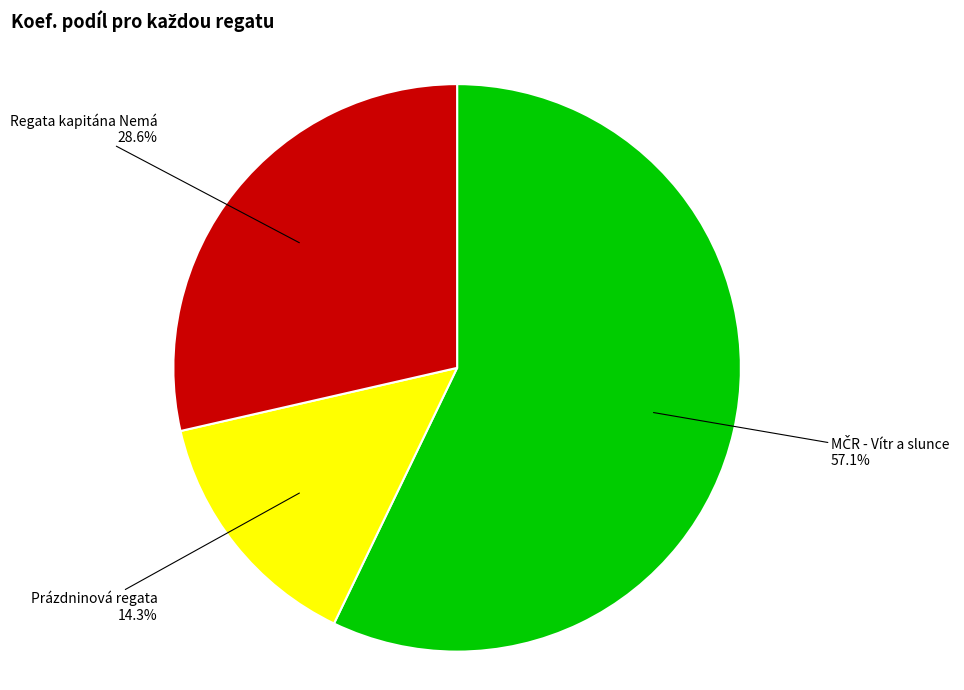

What percentage is NOT represented by Prázdninová regata?

85.7%